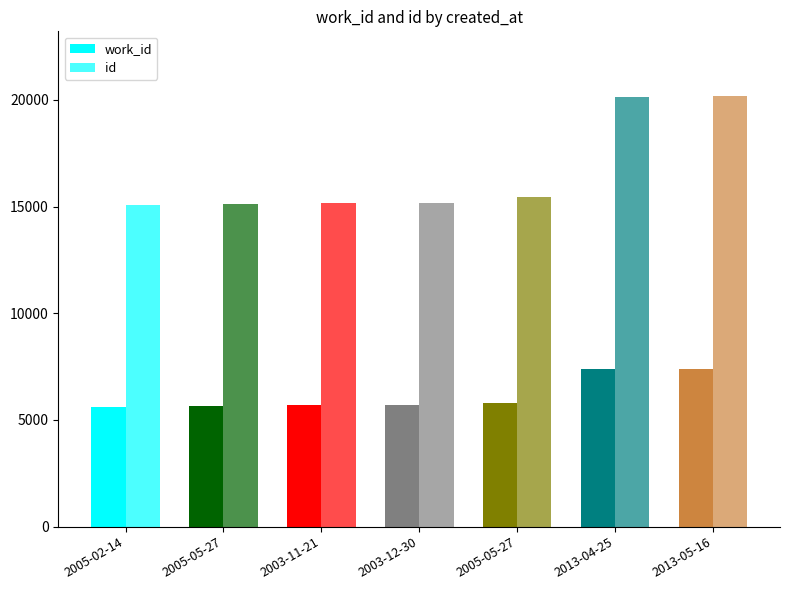

Which series has the largest total across all categories?

id